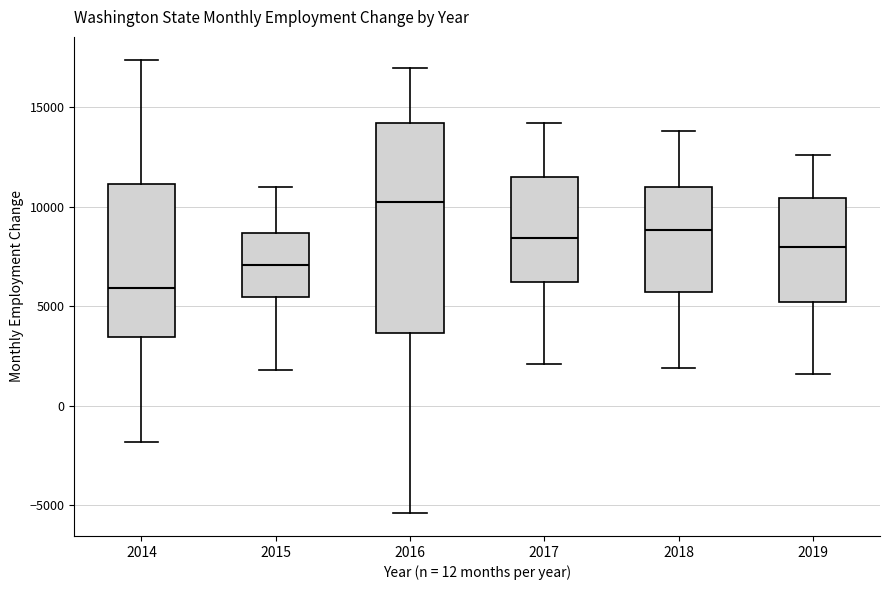

Reading left to right, transcribe this box plot: for each box, give where its median line is, the range the box spans, and where its two whiskers end, as read against the y-axis. The values are not printed on the chart, so give them approximately, as read against the axis.

2014: median 6000, box 3500 to 11000, whiskers -2000 to 17500
2015: median 7000, box 5500 to 8500, whiskers 2000 to 11000
2016: median 10500, box 3500 to 14000, whiskers -5500 to 17000
2017: median 8500, box 6000 to 11500, whiskers 2000 to 14000
2018: median 9000, box 5500 to 11000, whiskers 2000 to 14000
2019: median 8000, box 5000 to 10500, whiskers 1500 to 12500